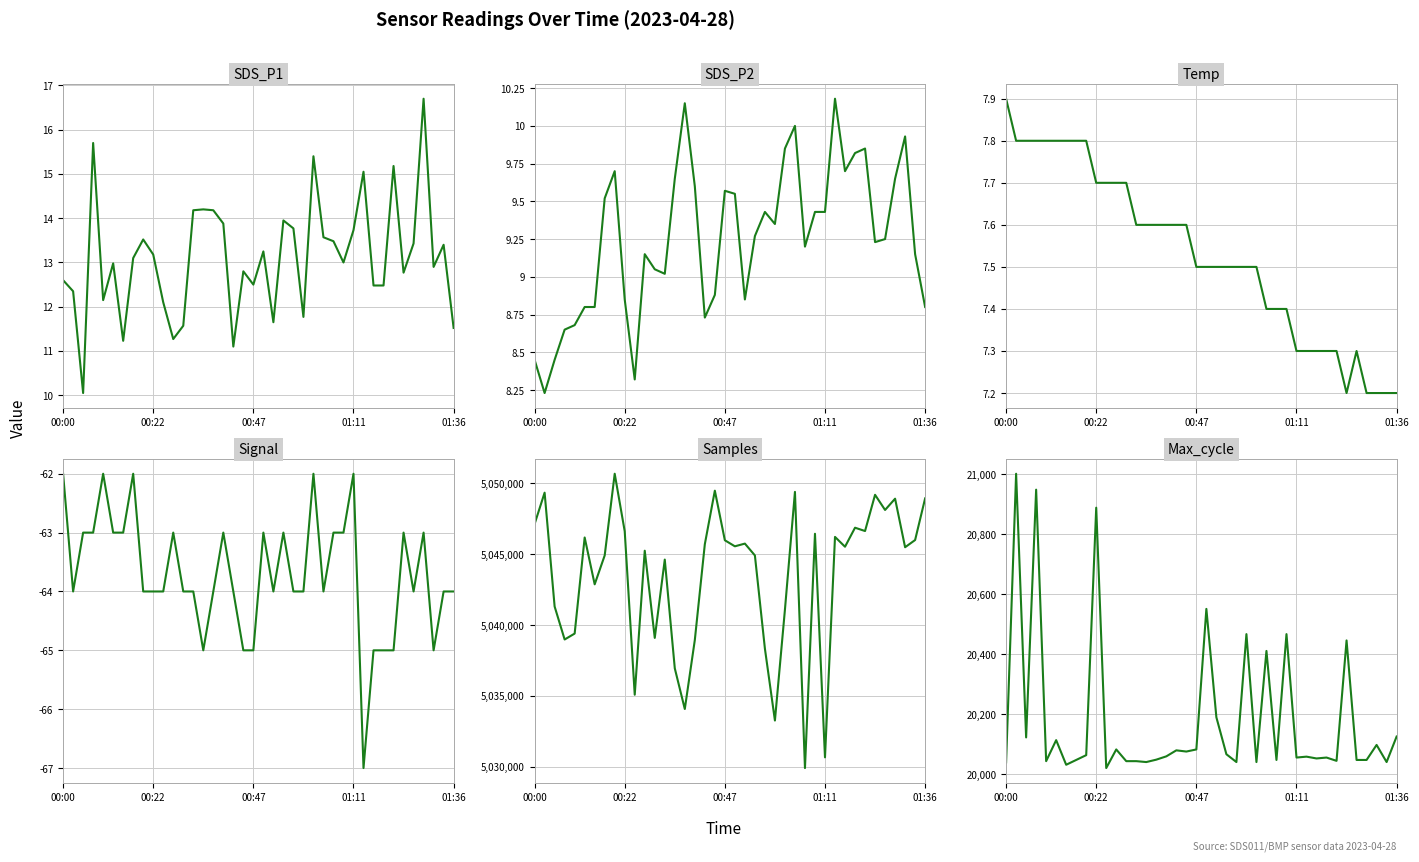

True or false: Signal and Samples cross at least once.

False